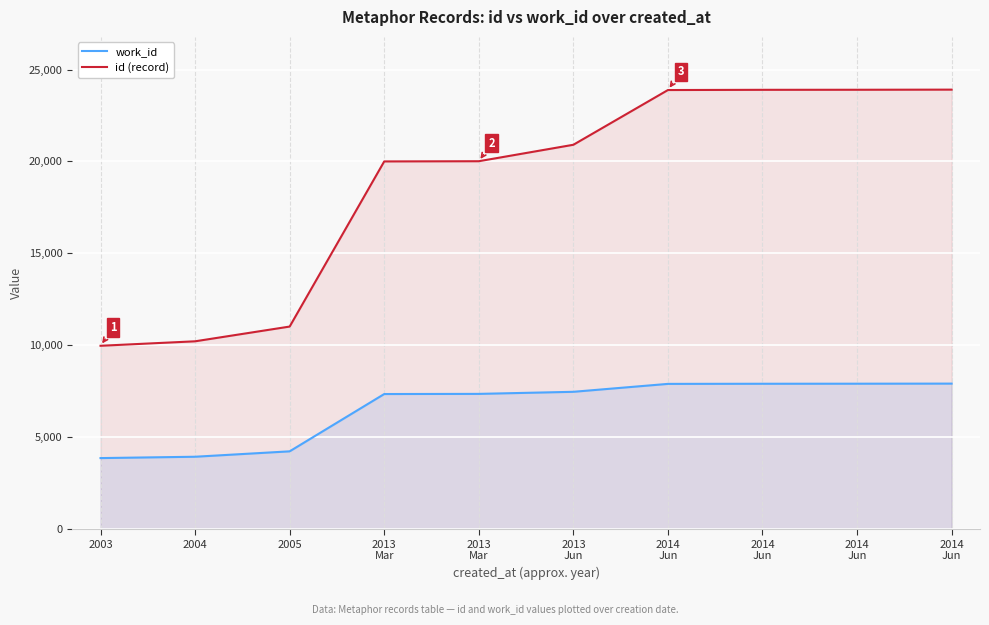

How many categories are shown in the chart?

10